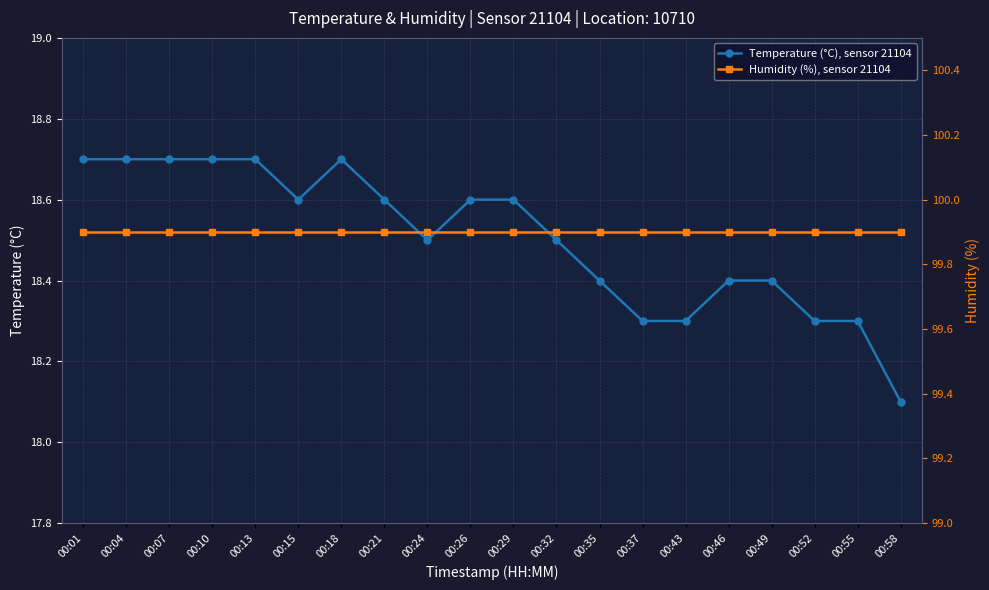

True or false: Temperature (°C), sensor 21104 and Humidity (%), sensor 21104 intersect in this chart.

False